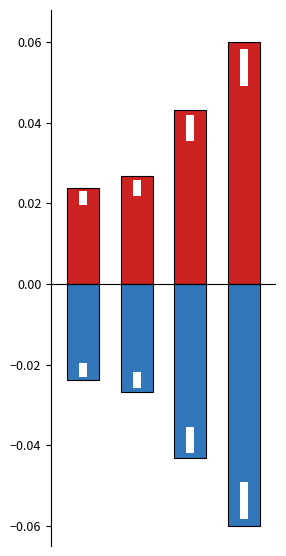

The Ventes voyages series shows 0.1 at 3. True or false?

False